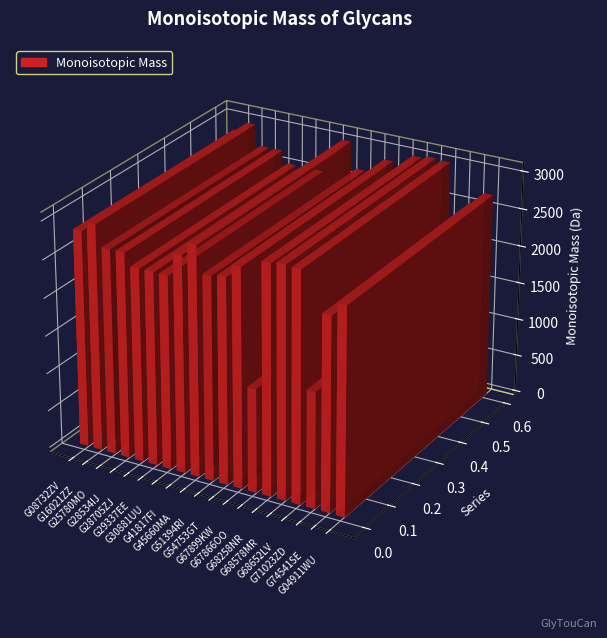

What is the change in value from G45660MA to G54753GT?

-322.1